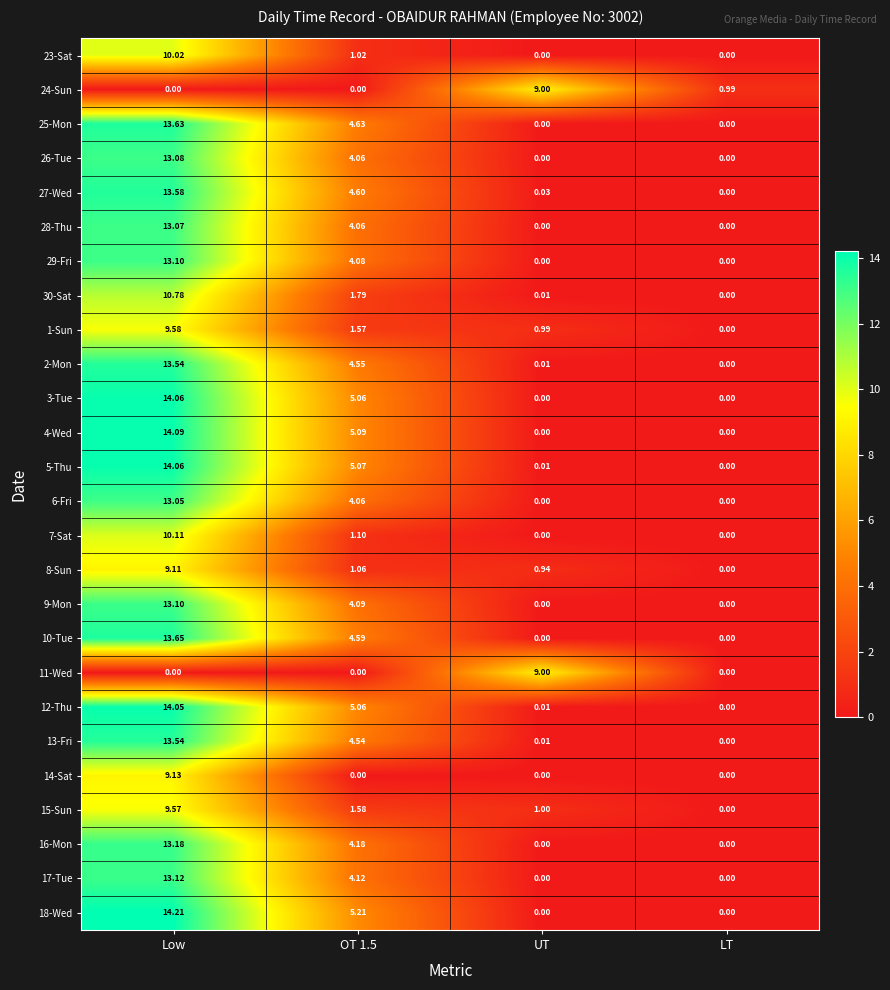

At which category does the chart reach its peak across all series?

Low